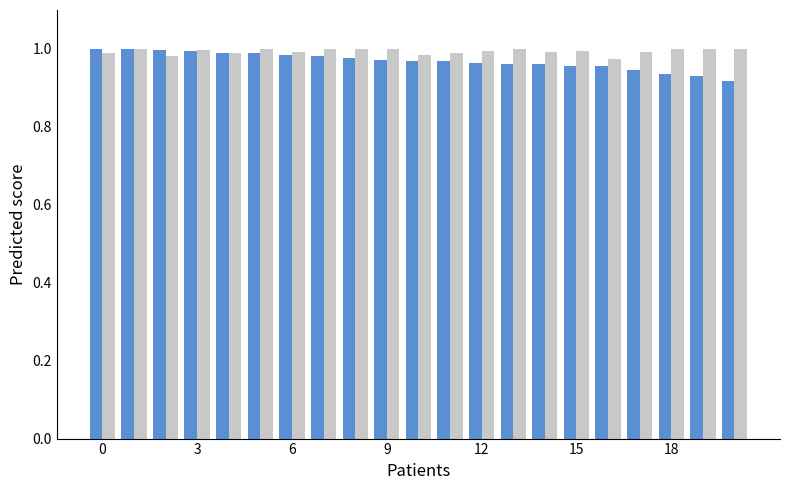

Reading left to right, extract all data points from this chart.

język angielski poziom podstawowy (M) - zdawalność: 1.0	1.0	1.0	1.0	1.0	1.0	1.0	1.0	1.0	1.0	1.0	1.0	1.0	1.0	1.0	1.0	1.0	0.9	0.9	0.9	0.9
język angielski ustny (M) - zdawalność: 1.0	1.0	1.0	1.0	1.0	1.0	1.0	1.0	1.0	1.0	1.0	1.0	1.0	1.0	1.0	1.0	1.0	1.0	1.0	1.0	1.0